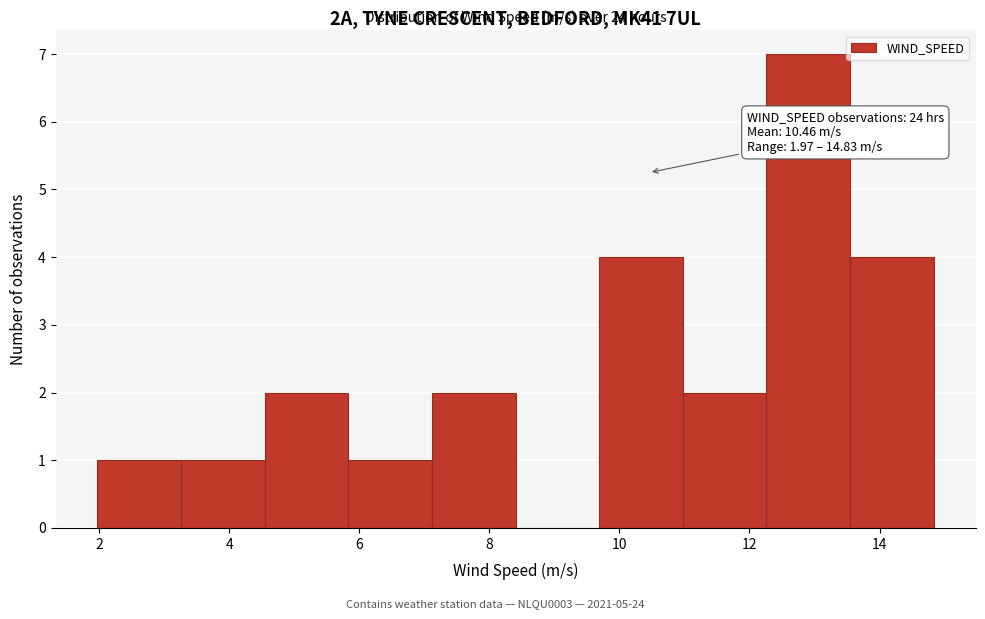

Over which range of the x-axis is the bar tallest?

12.2 to 13.6